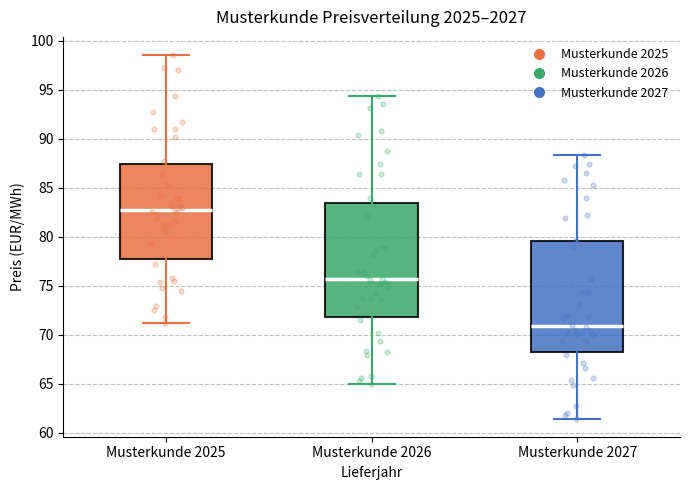

Which box's median line is the lowest?

Musterkunde 2027